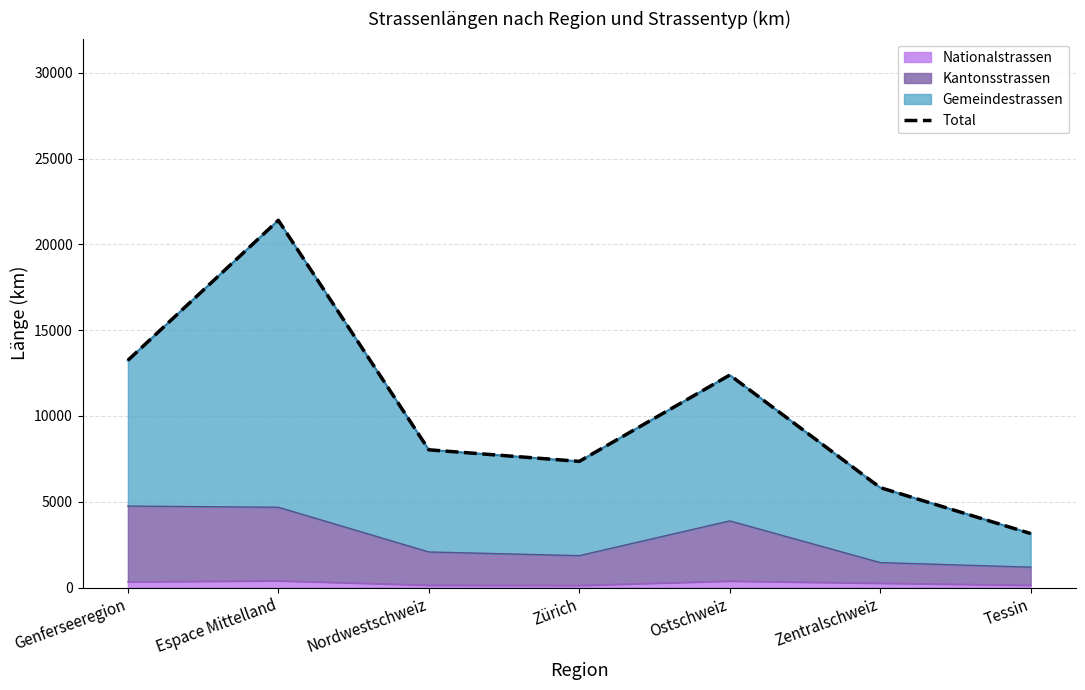

Reading left to right, transcribe all the data shown in this chart.

13243.0	21407.5	8028.0	7353.7	12385.7	5823.1	3146.8